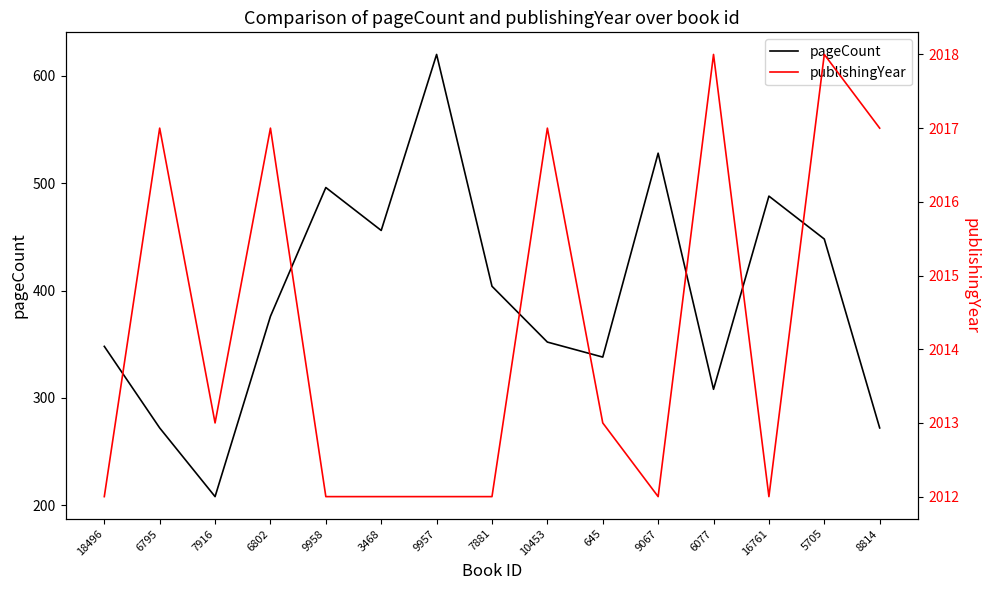

The value of pageCount at 645 is 509. True or false?

False